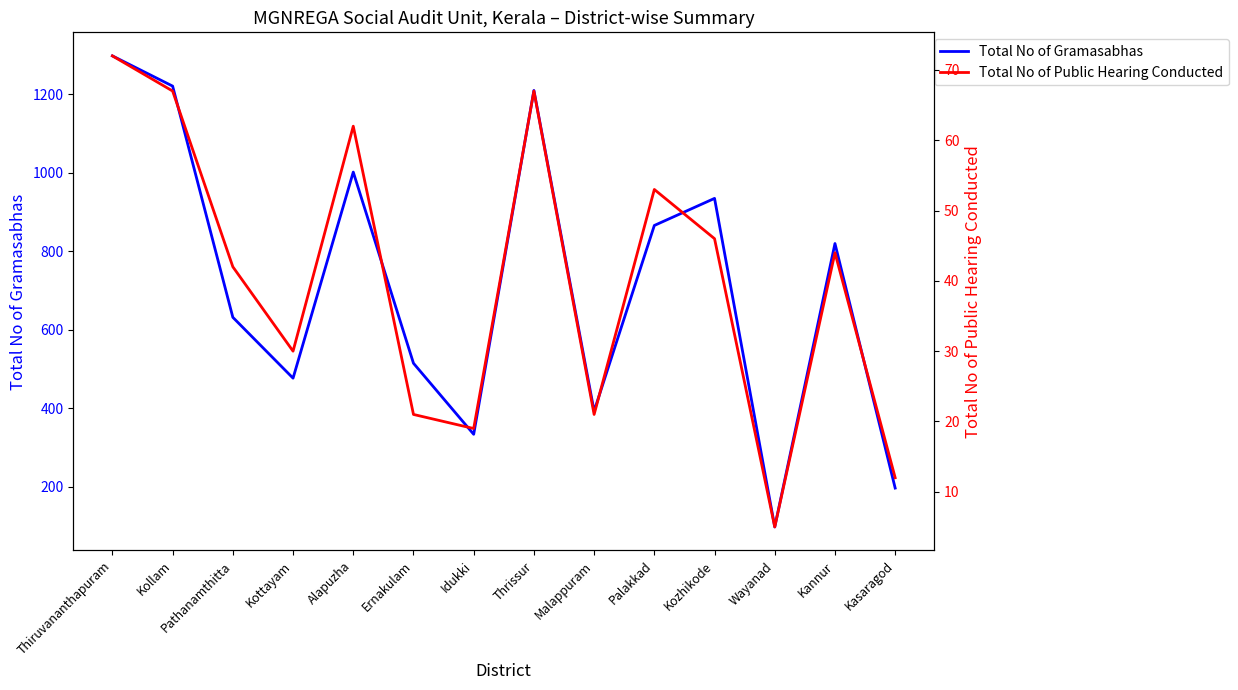

Is the value of Total No of Gramasabhas at Kottayam greater than the value of Total No of Public Hearing Conducted at Kollam?

Yes